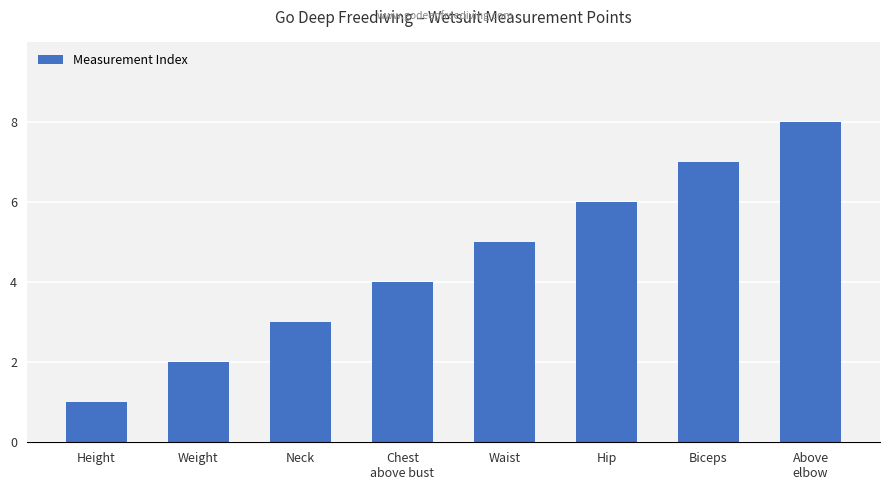

What is the smallest value displayed?

1